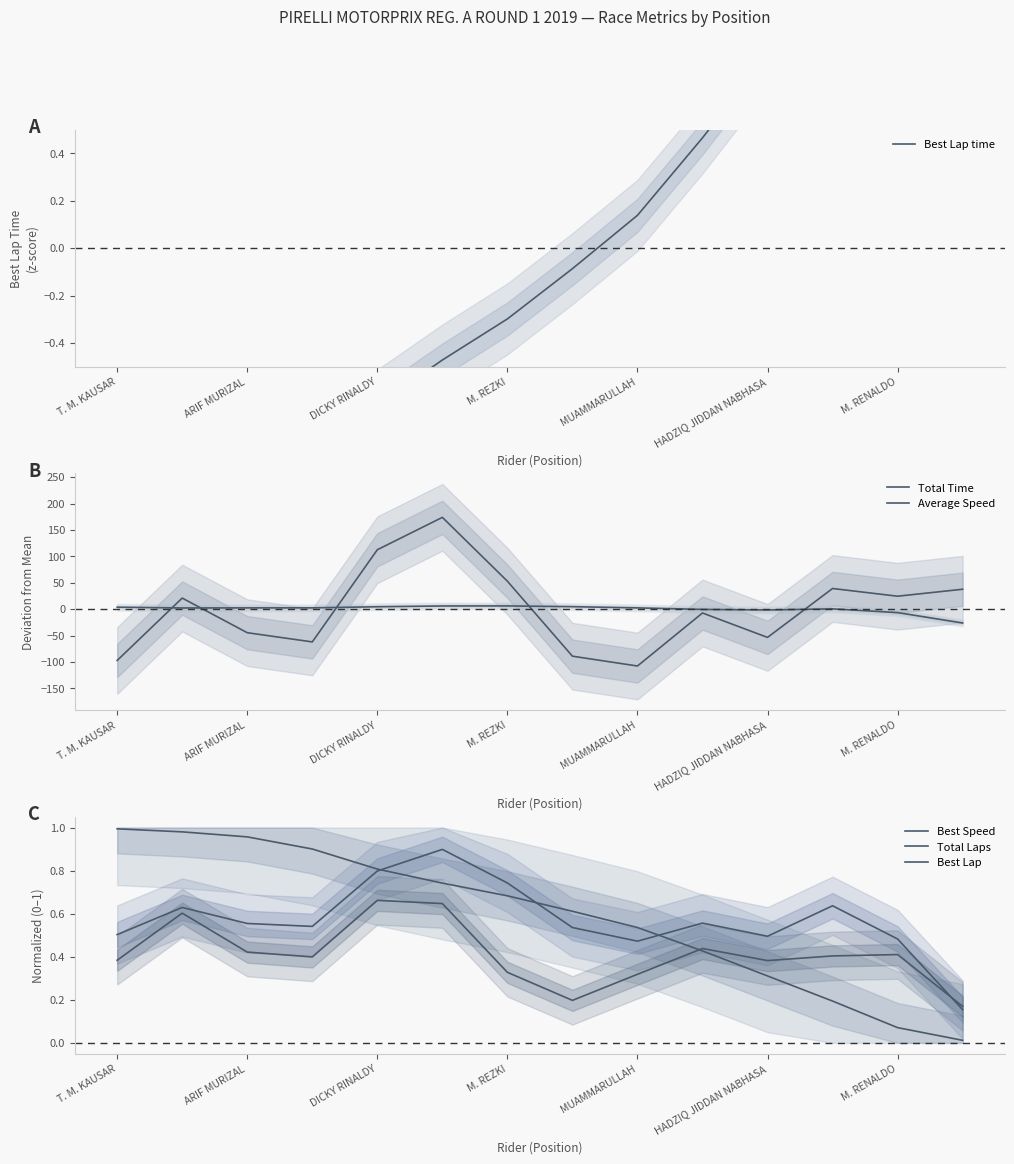

How many values in Best Lap time are above zero?

6